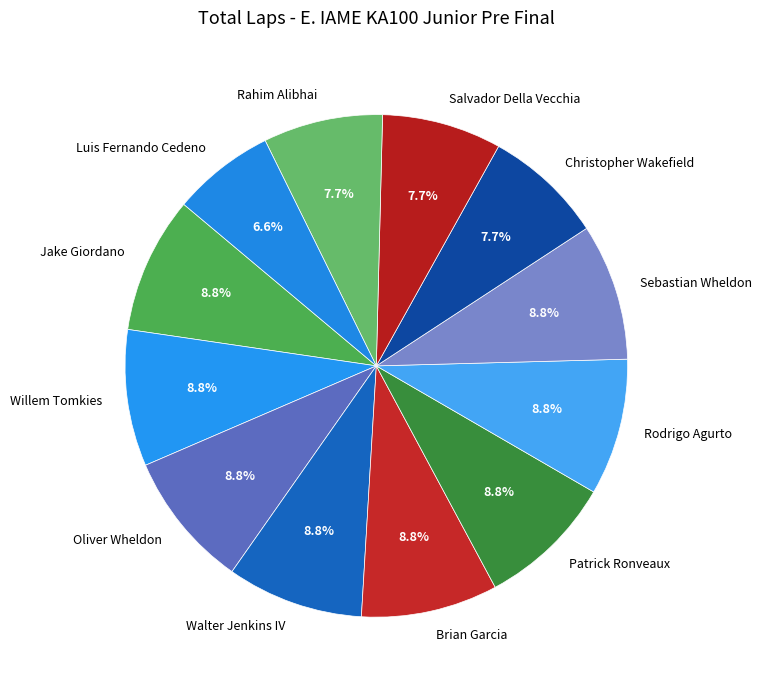

Is Willem Tomkies the majority of the pie?

No